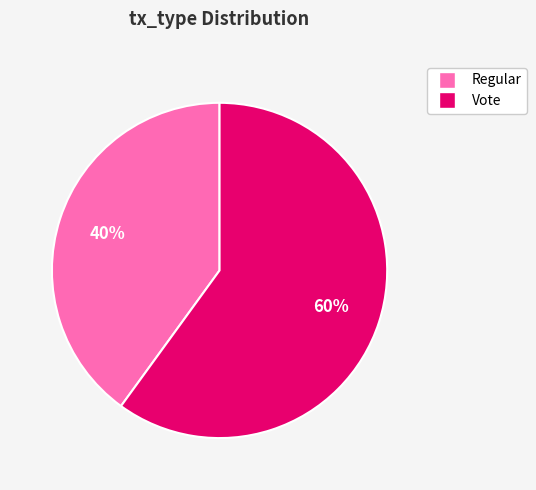

Do Vote and Regular together represent more than half of the pie?

Yes